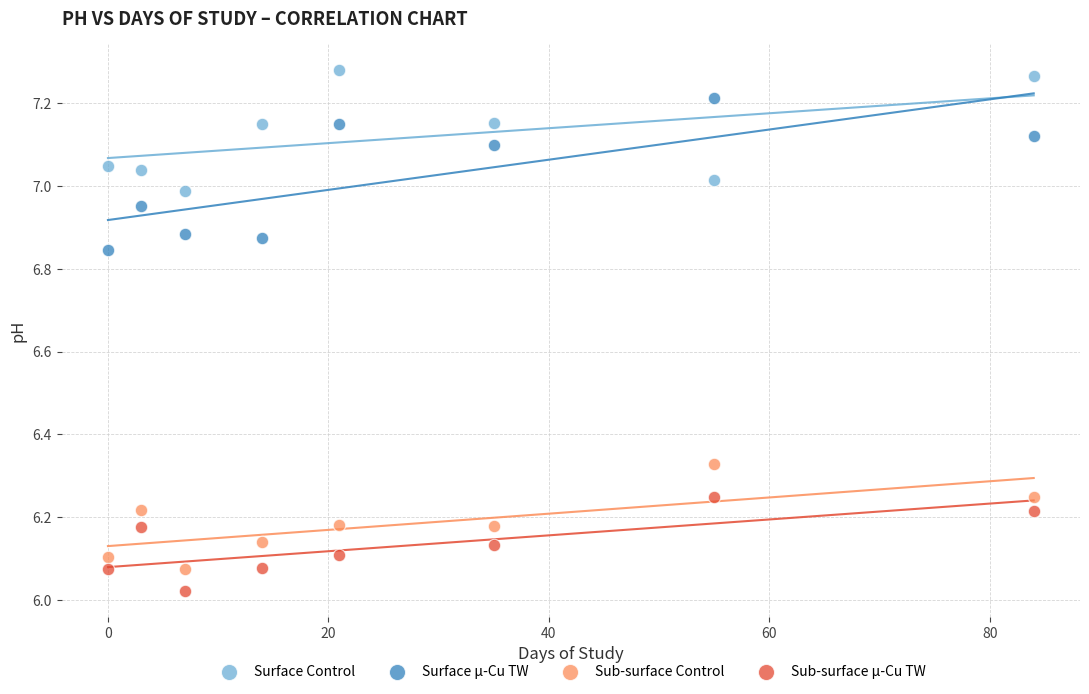

Which series reaches the maximum Y coordinate?

Surface Control